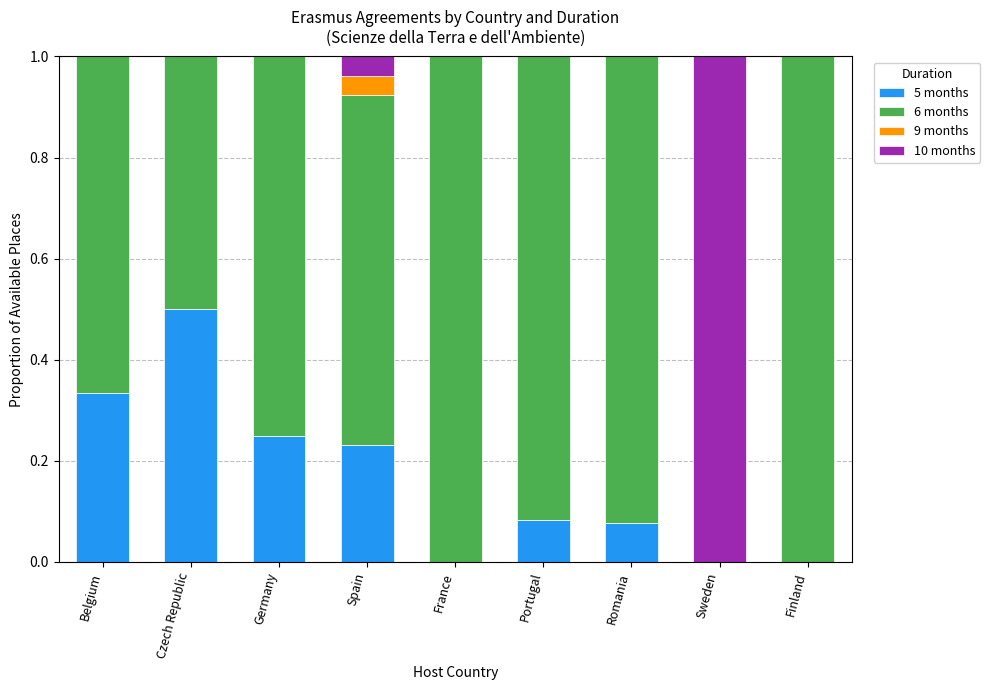

What is the total value across all series at Portugal?

1.0